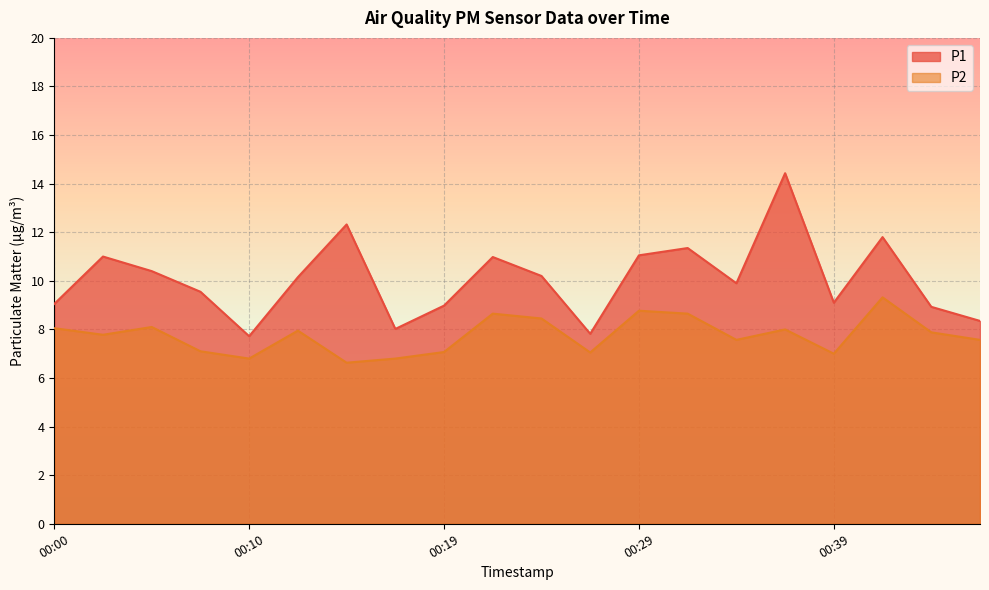

Count the number of data series in this chart.

2